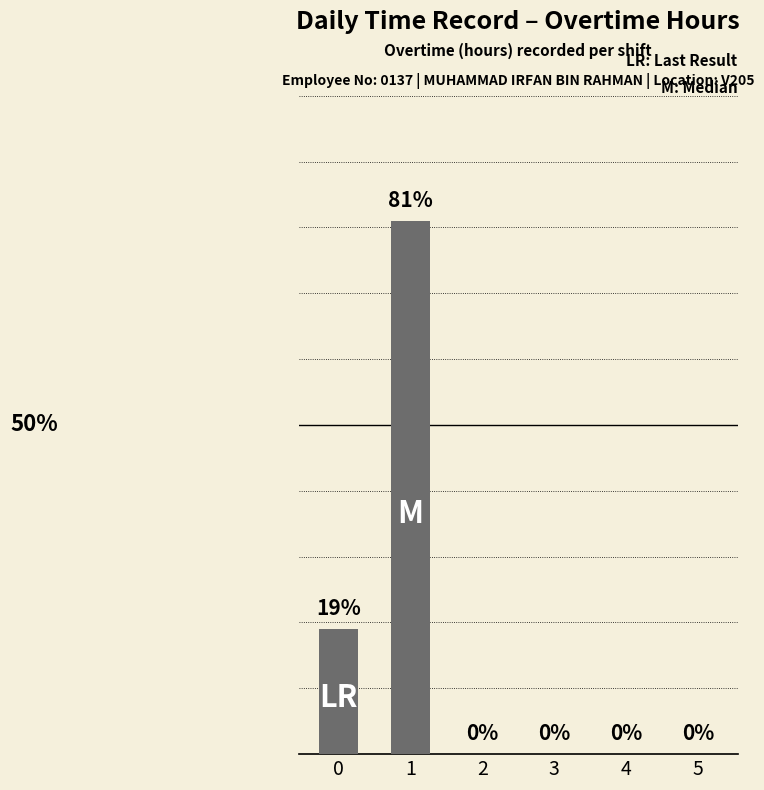

Are the bars horizontal?

No